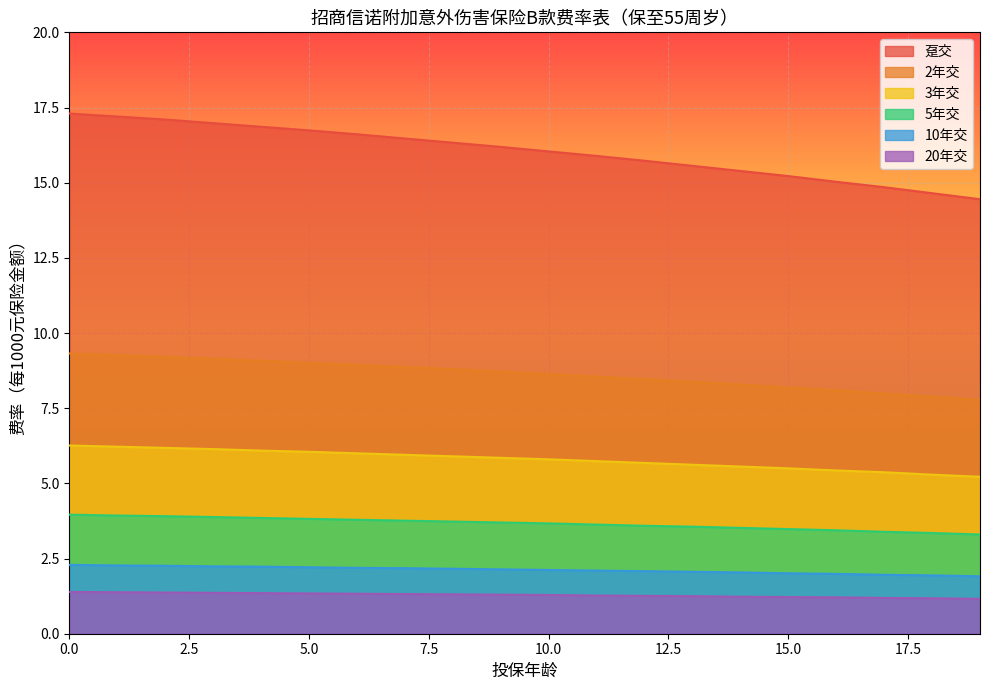

True or false: 5年交 and 10年交 cross at least once.

False